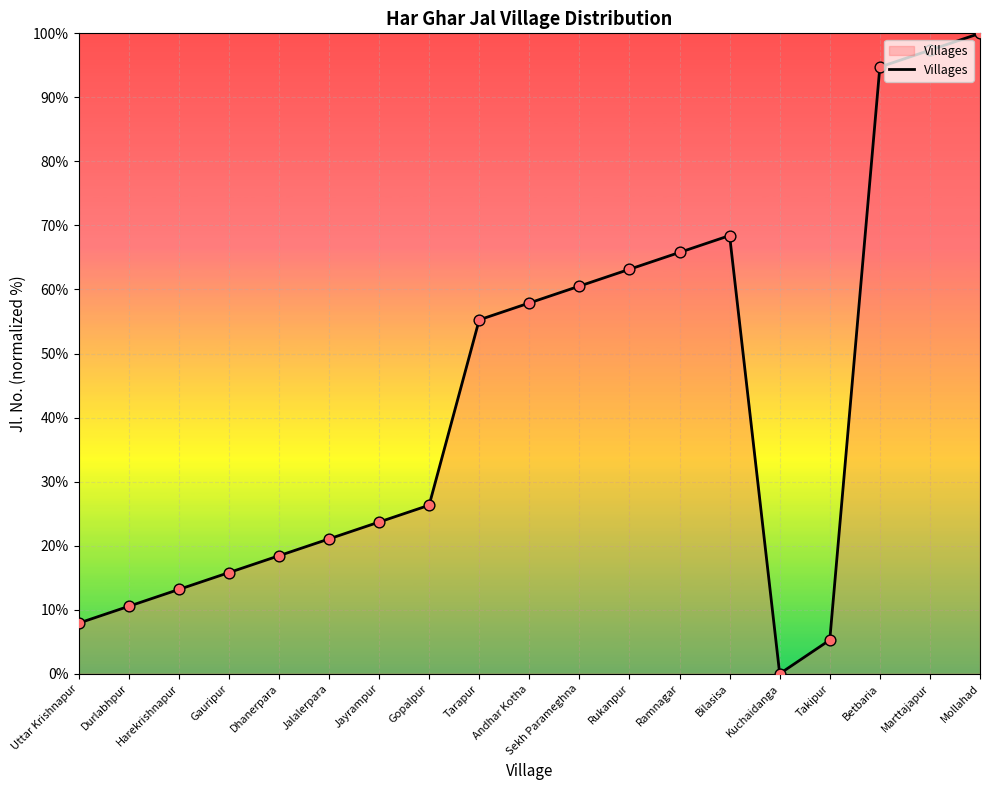

Approximately how many times larger is the value at Jayrampur compared to Jalalerpara?

1.1